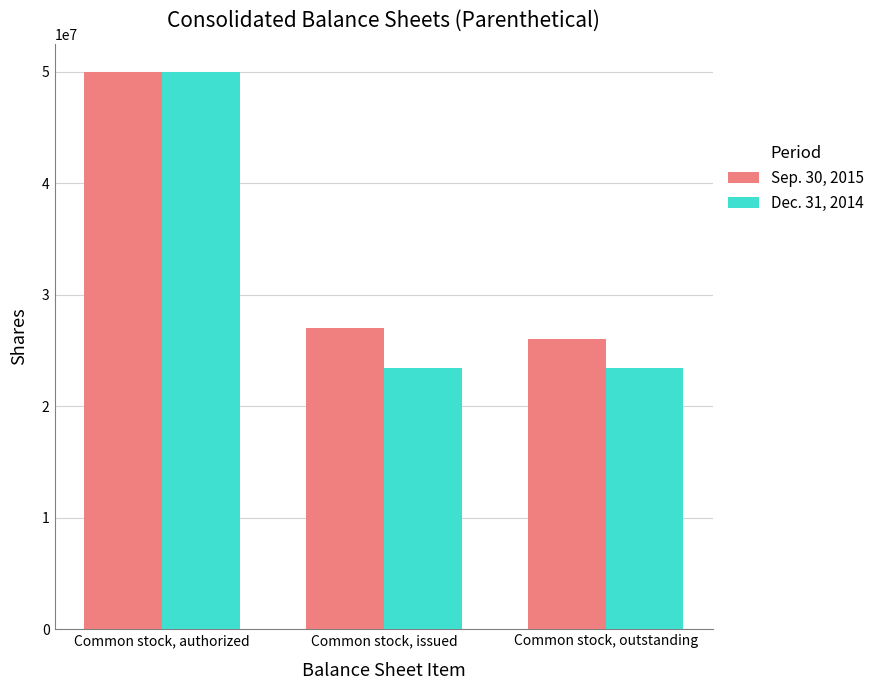

True or false: Dec. 31, 2014 has a value of 23453000 at Common stock, issued.

True